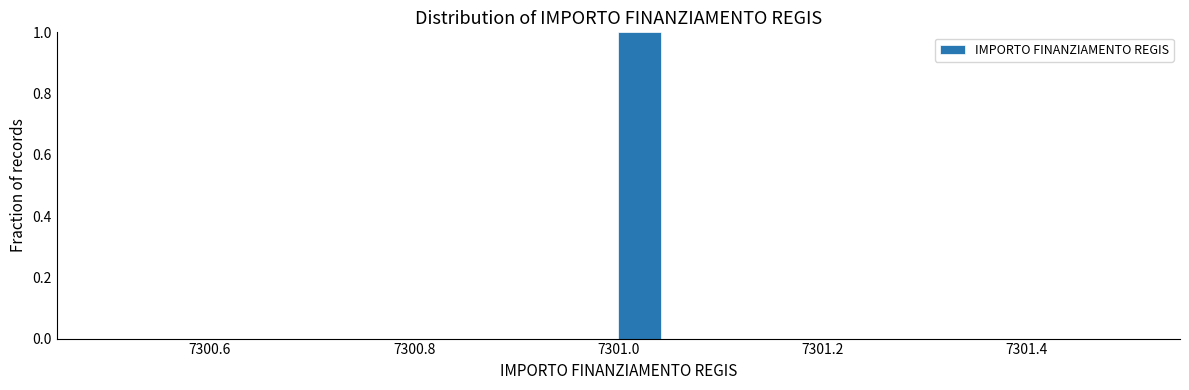

Read against the x-axis, roughly where is the centre of the tallest bar?

7301.02